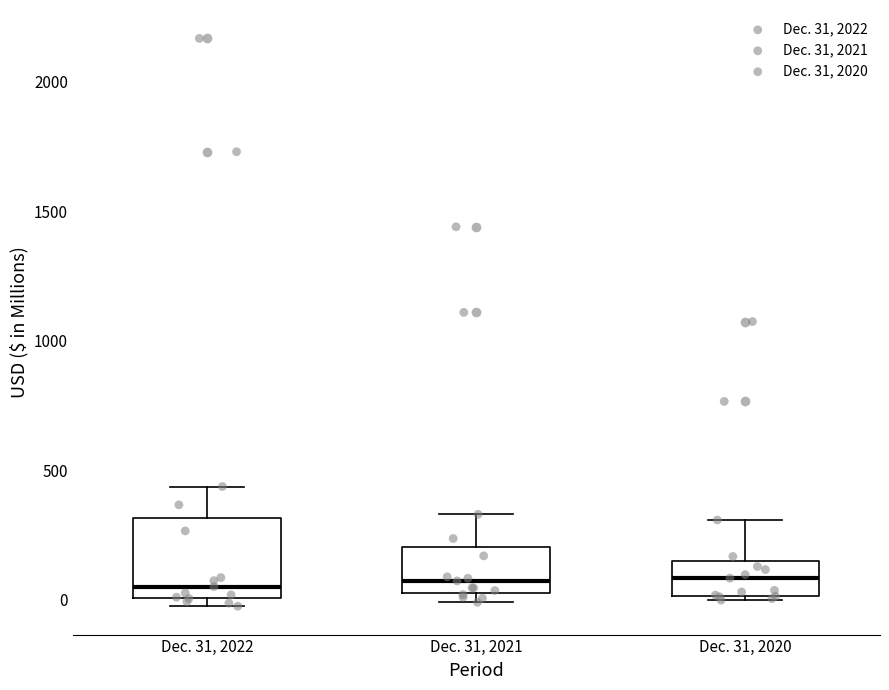

Reading left to right, read every box against the y-axis: the position of its median line, the range the box covers, and the ends of its whiskers. The values are not printed on the chart, so give them approximately, as read against the axis.

Dec. 31, 2022: median 50, box 0 to 300, whiskers 0 (just below the box's lower edge) to 450
Dec. 31, 2021: median 50 (just above the box's lower edge), box 50 to 200, whiskers 0 to 350
Dec. 31, 2020: median 100, box 0 to 150, whiskers 0 (just below the box's lower edge) to 300